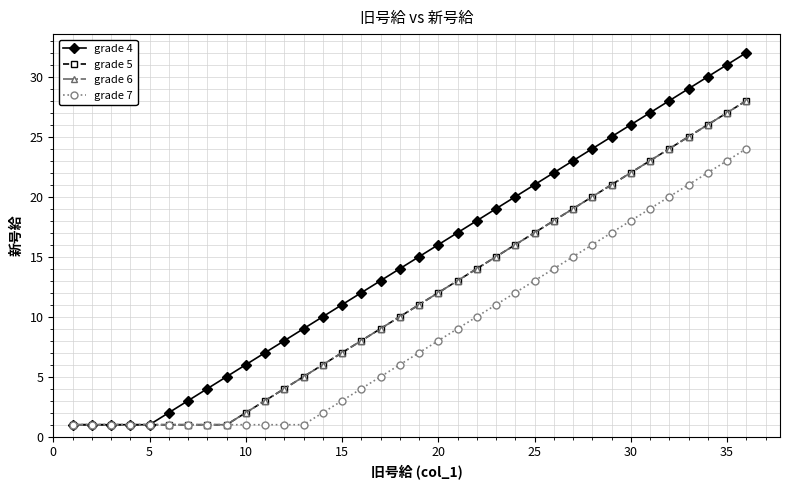

Is this an area chart (filled region under the line)?

No